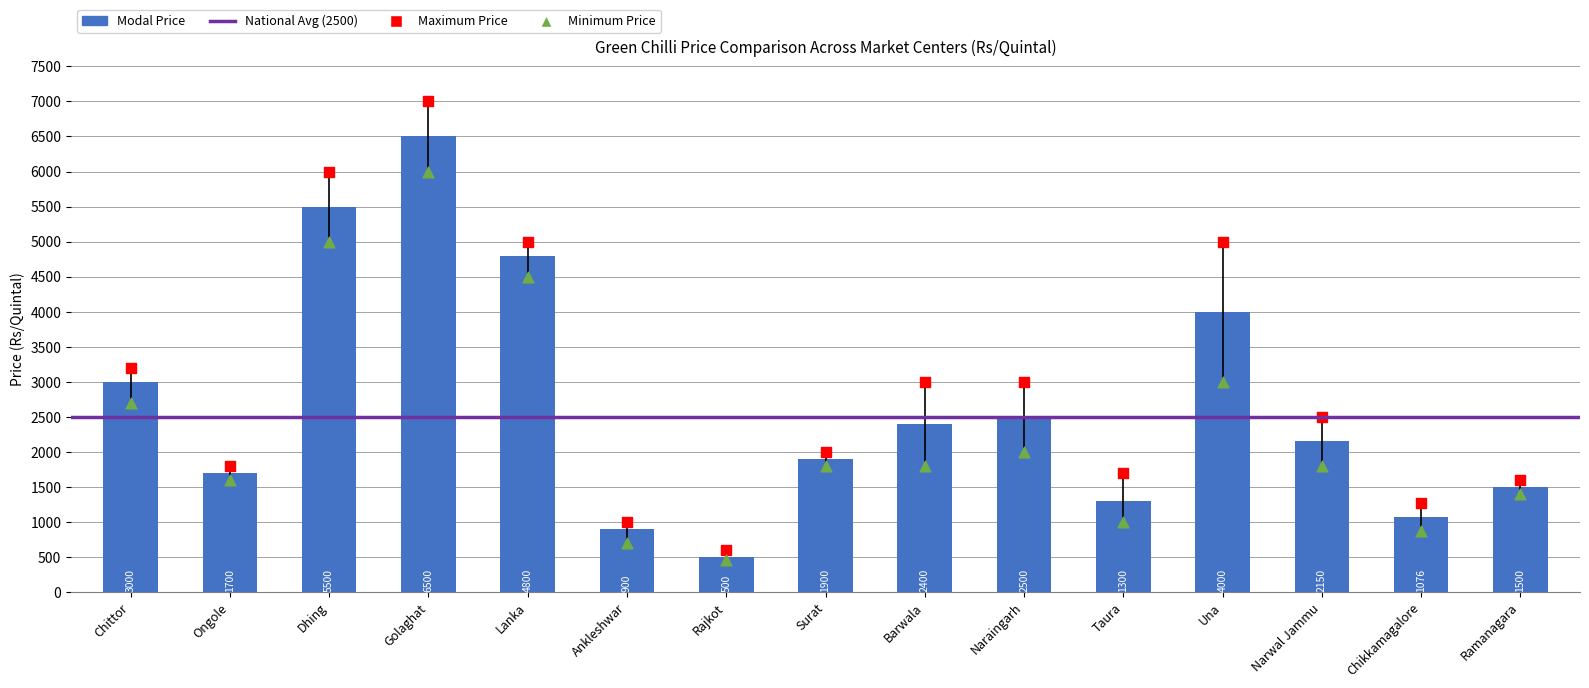

Which series has the largest Y range (max minus min)?

Maximum Price